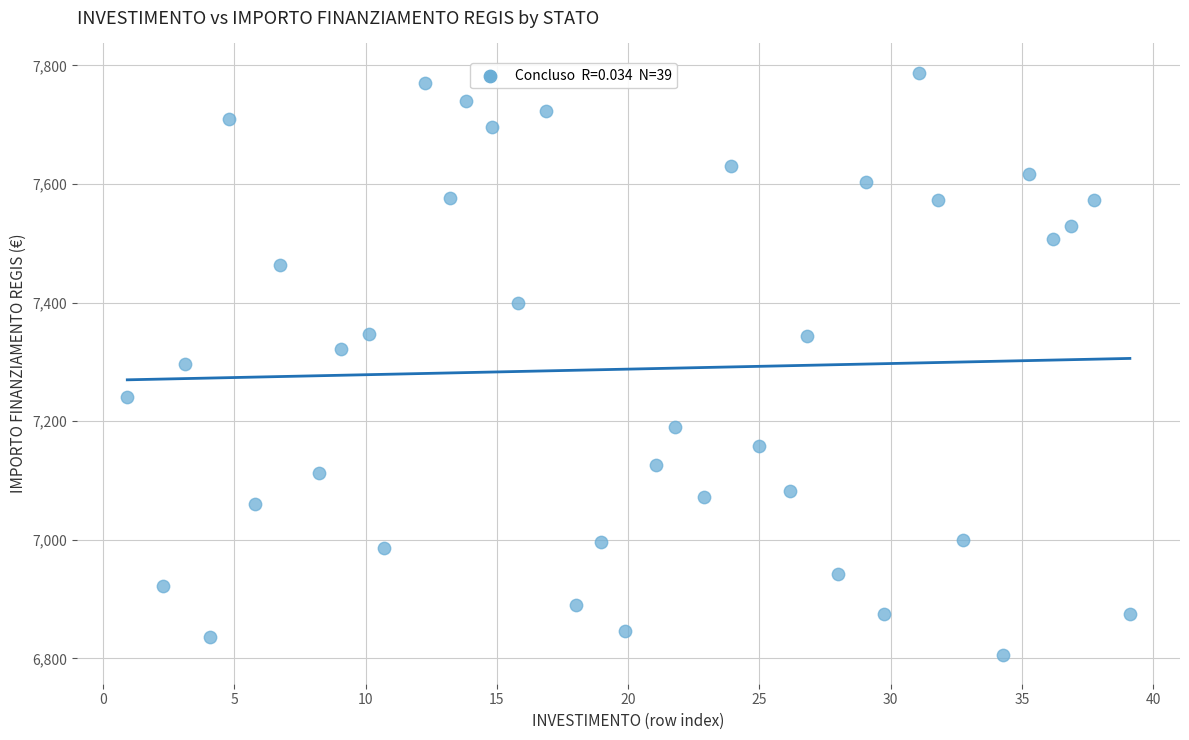

What is the range of Y values (max minus min)?

981.4